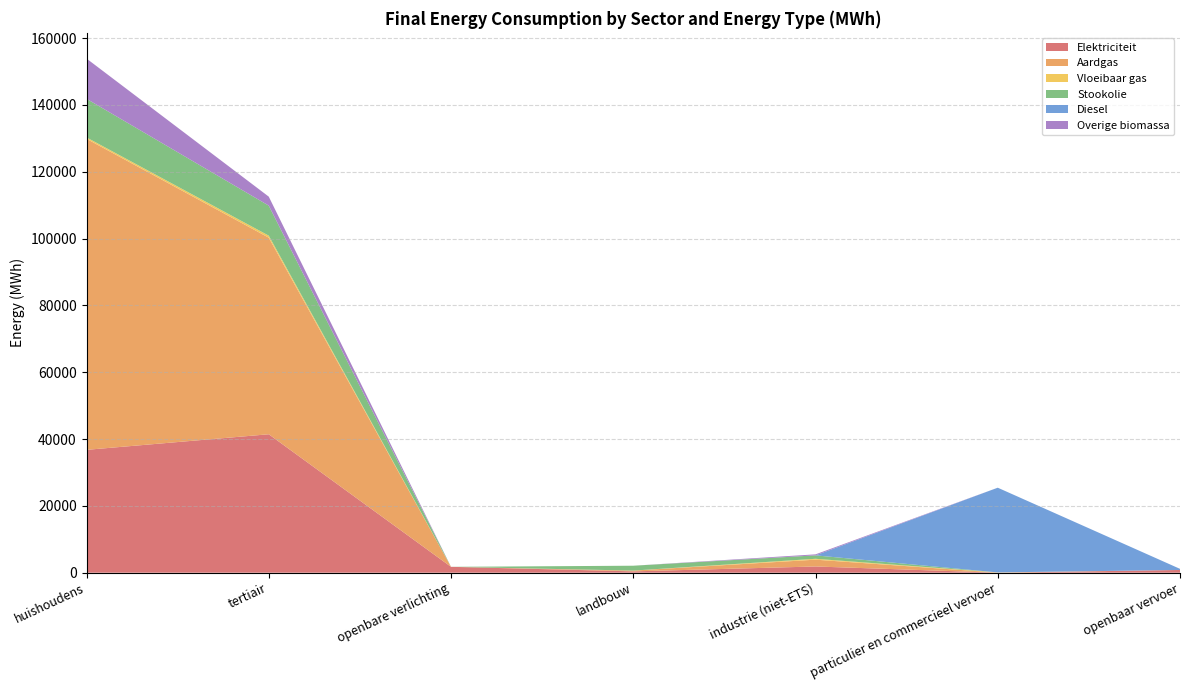

Reading right to left, what are all the values shown in this chart?

Elektriciteit: openbaar vervoer=819.0	particulier en commercieel vervoer=8.4	industrie (niet-ETS)=1864.5	landbouw=398.7	openbare verlichting=1760.2	tertiair=41435.9	huishoudens=36771.7
Aardgas: openbaar vervoer=0.0	particulier en commercieel vervoer=13.6	industrie (niet-ETS)=2038.1	landbouw=230.9	openbare verlichting=0.0	tertiair=58836.4	huishoudens=93088.7
Vloeibaar gas: openbaar vervoer=0.0	particulier en commercieel vervoer=61.6	industrie (niet-ETS)=262.6	landbouw=7.9	openbare verlichting=0.0	tertiair=605.2	huishoudens=424.8
Stookolie: openbaar vervoer=0.0	particulier en commercieel vervoer=0.0	industrie (niet-ETS)=1023.2	landbouw=1453.8	openbare verlichting=0.0	tertiair=8984.8	huishoudens=11550.3
Diesel: openbaar vervoer=334.5	particulier en commercieel vervoer=25357.0	industrie (niet-ETS)=0.0	landbouw=0.0	openbare verlichting=0.0	tertiair=0.0	huishoudens=0.0
Overige biomassa: openbaar vervoer=0.0	particulier en commercieel vervoer=0.0	industrie (niet-ETS)=304.9	landbouw=0.0	openbare verlichting=0.0	tertiair=2687.4	huishoudens=12045.7